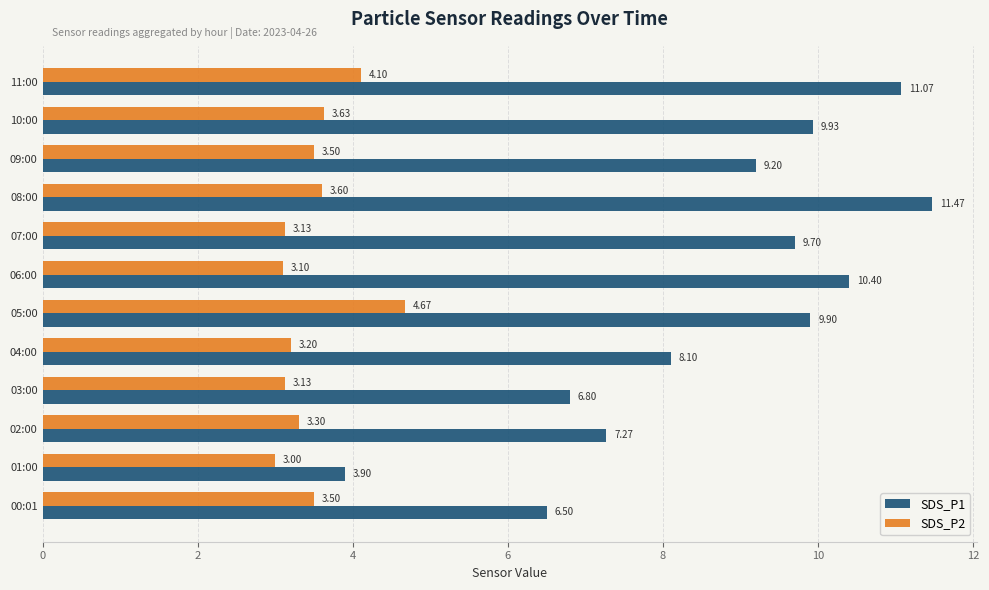

What is the difference between the SDS_P2 values at 08:00 and 06:00?

0.5